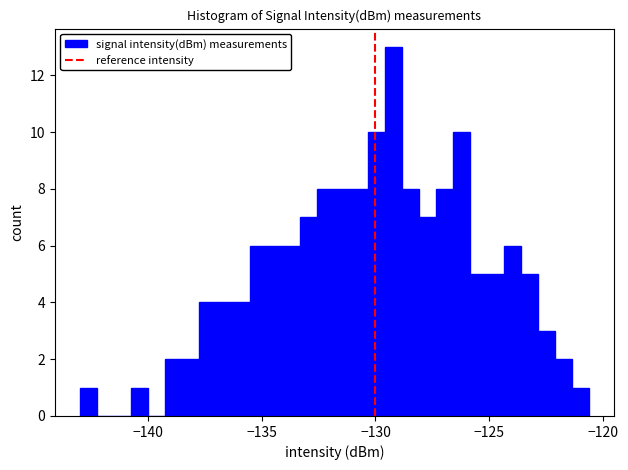

Around what value on the x-axis is the tallest bar? Give the approximate position of its centre, as read against the axis.

-129.0